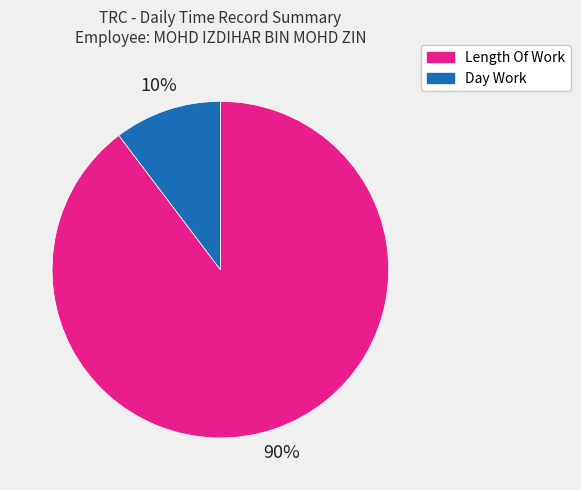

Is there a majority slice in this chart?

Yes